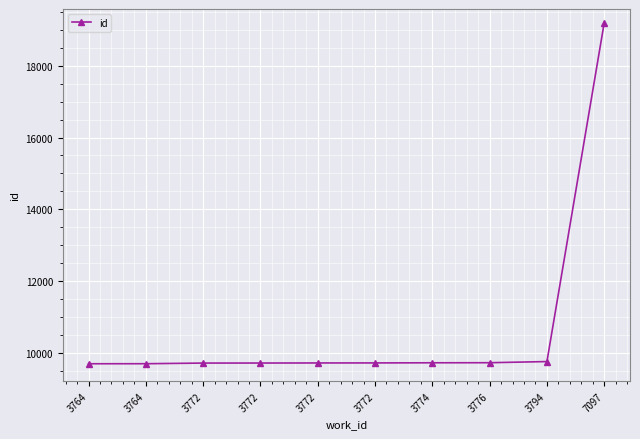

The chart shows a value of 15093 at 3764. True or false?

False